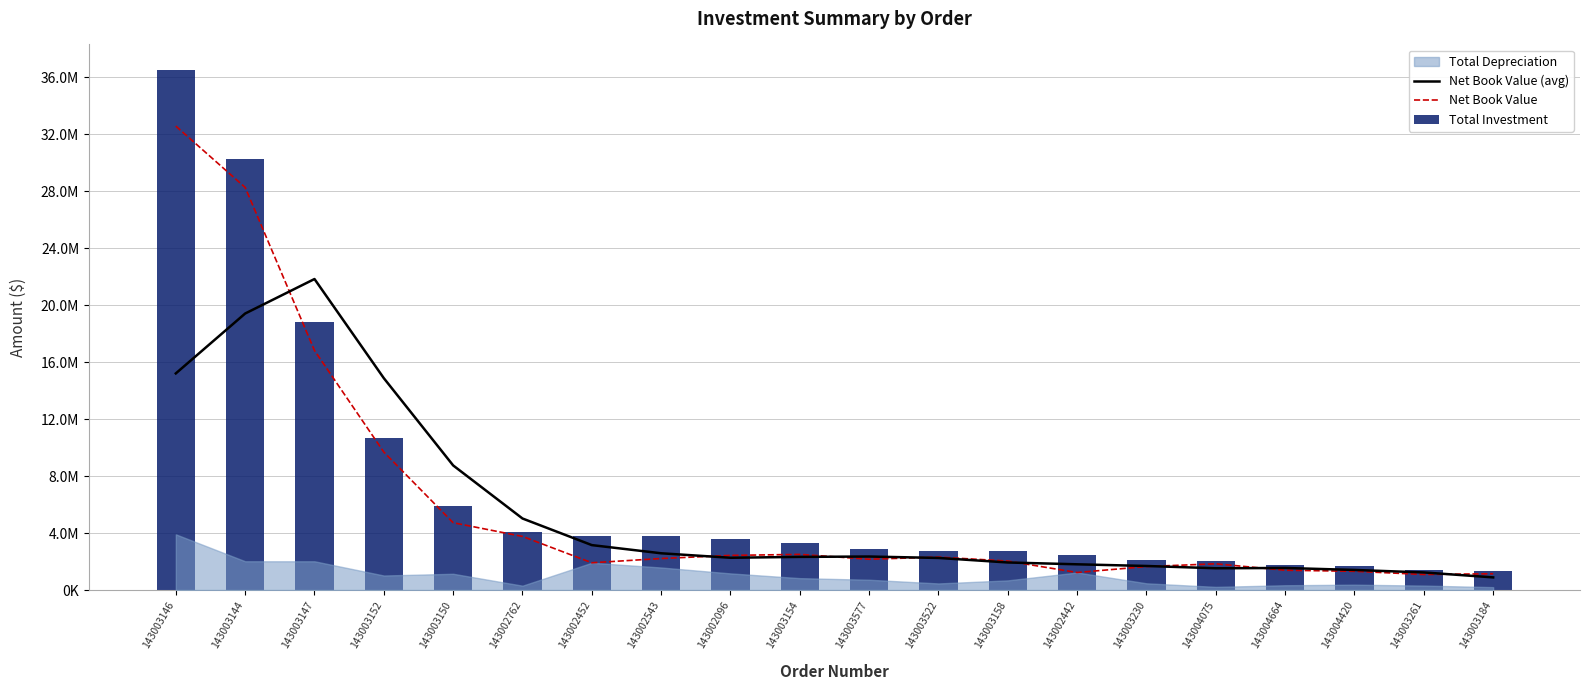

Is it true that Total Investment equals 3829499.6 at 143002452?

True